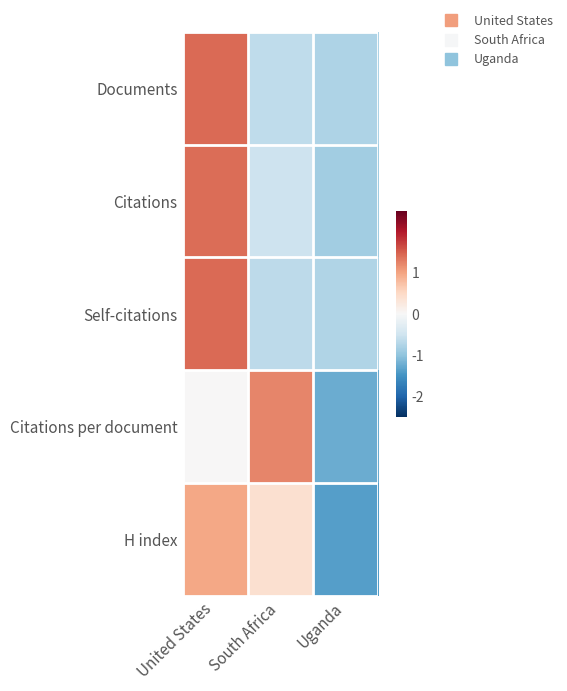

Reading right to left, extract all data points from this chart.

Documents: Uganda=-0.8	South Africa=-0.6	United States=1.4
Citations: Uganda=-0.9	South Africa=-0.5	United States=1.4
Self-citations: Uganda=-0.8	South Africa=-0.7	United States=1.4
Citations per document: Uganda=-1.2	South Africa=1.2	United States=0.0
H index: Uganda=-1.4	South Africa=0.4	United States=1.0